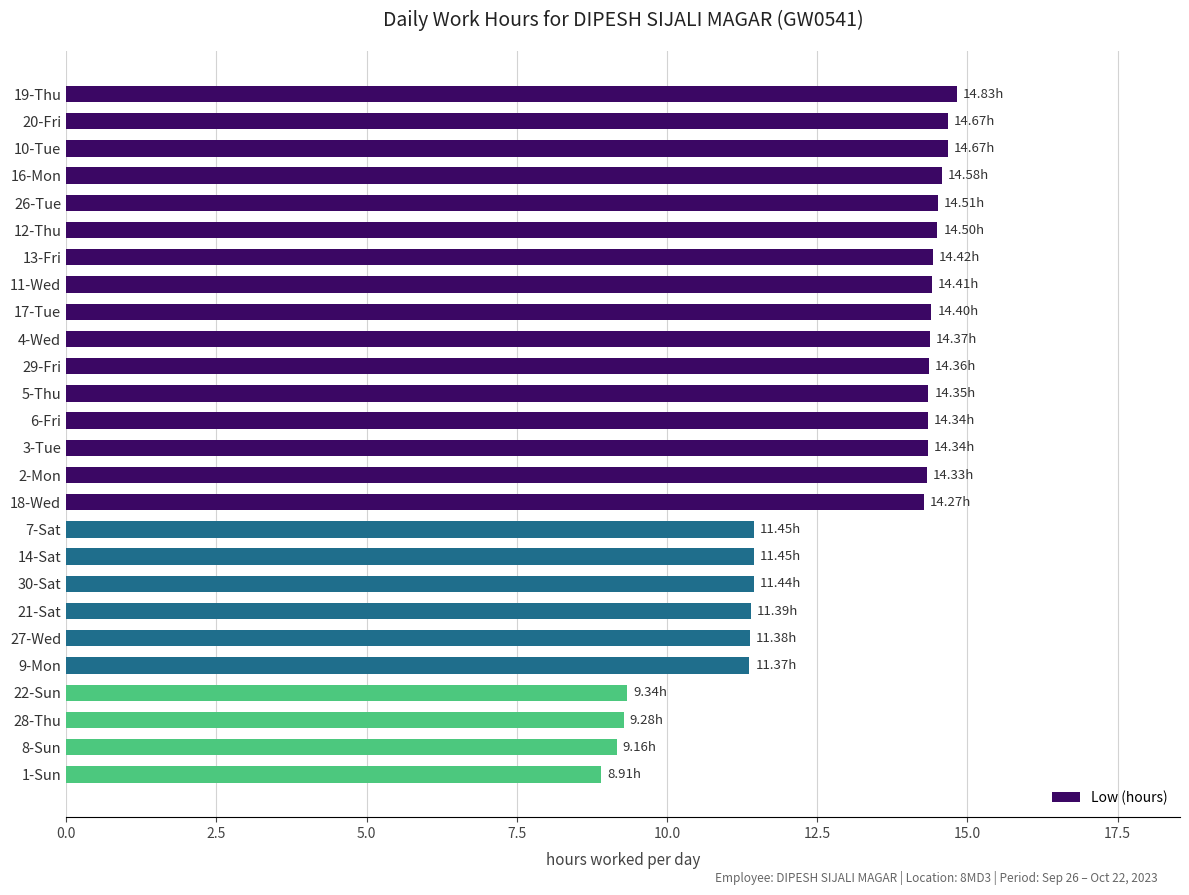

What is the sum of the values at 29-Fri and 11-Wed?

28.8